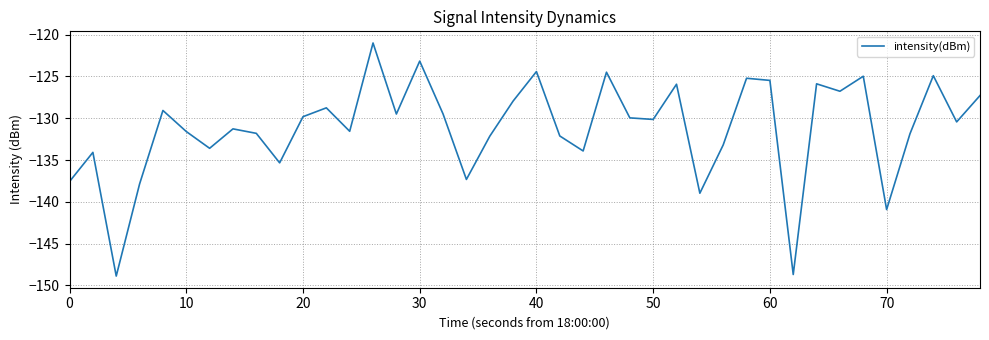

What is the minimum value shown in the chart?

-148.9